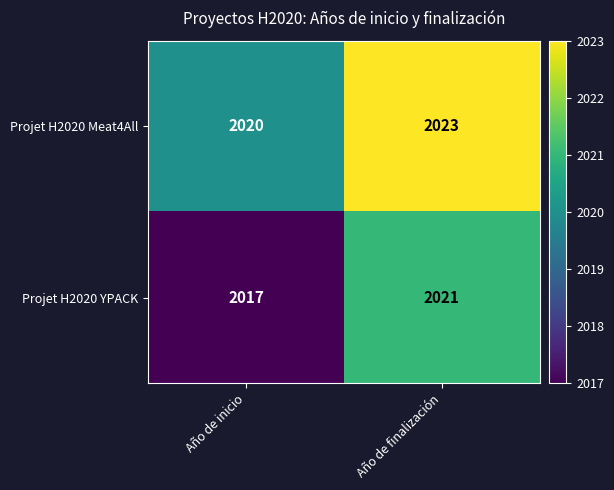

Rank the series by their maximum value, from highest to lowest.

Projet H2020 Meat4All, Projet H2020 YPACK